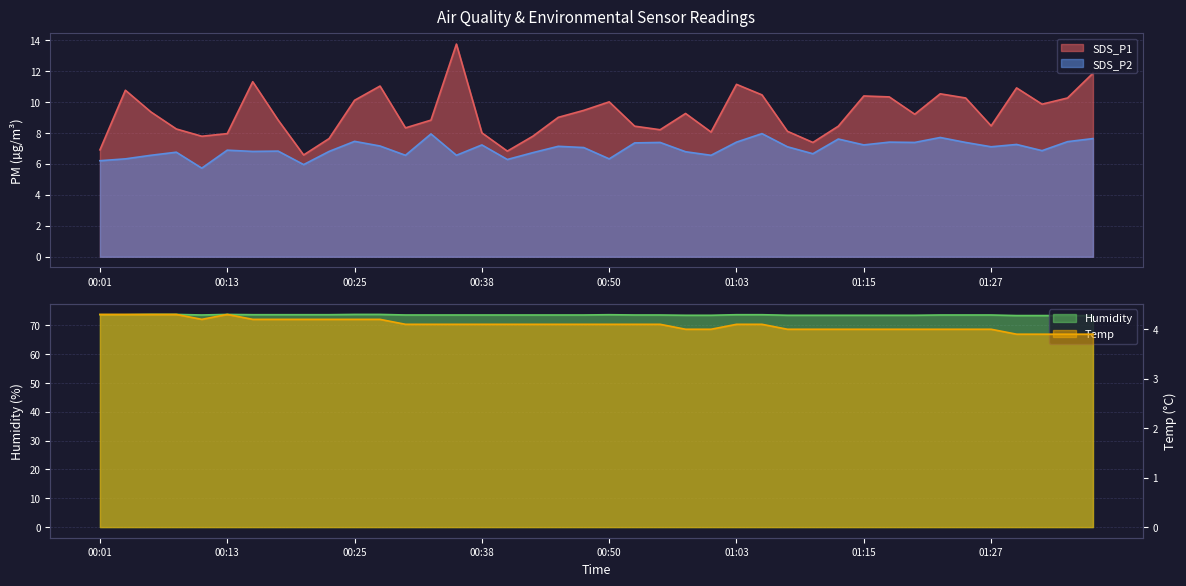

Where is the first local maximum for Temp?

00:13